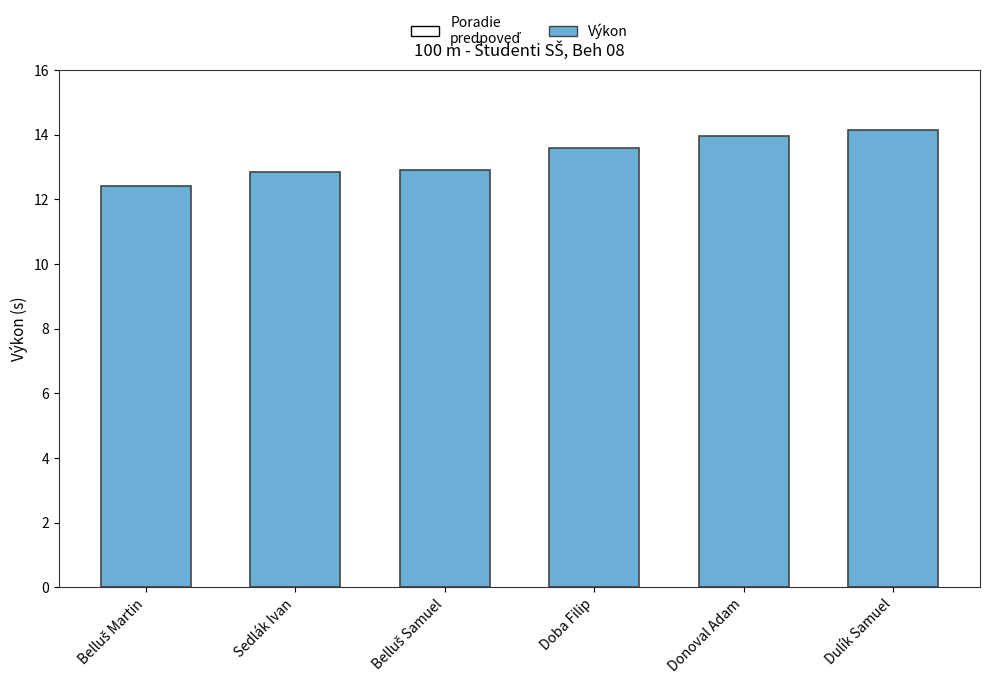

Where does the data first go above 13?

Doba Filip